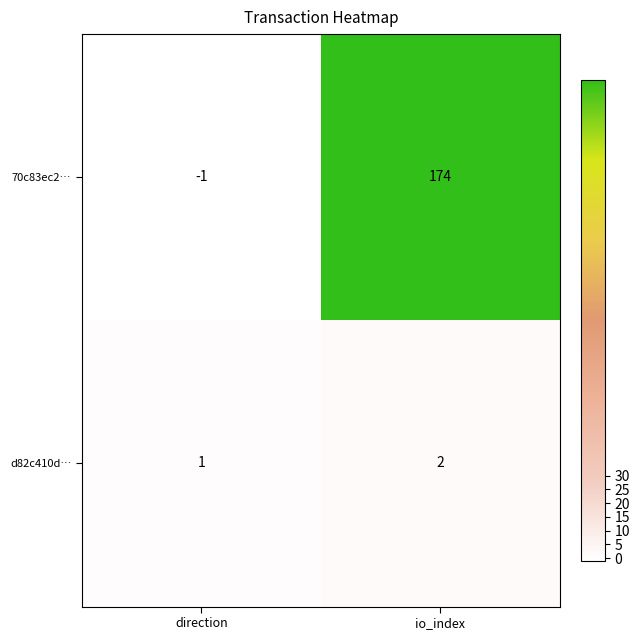

What is the difference between the maximum and minimum values in the 70c83ec2… series?

175